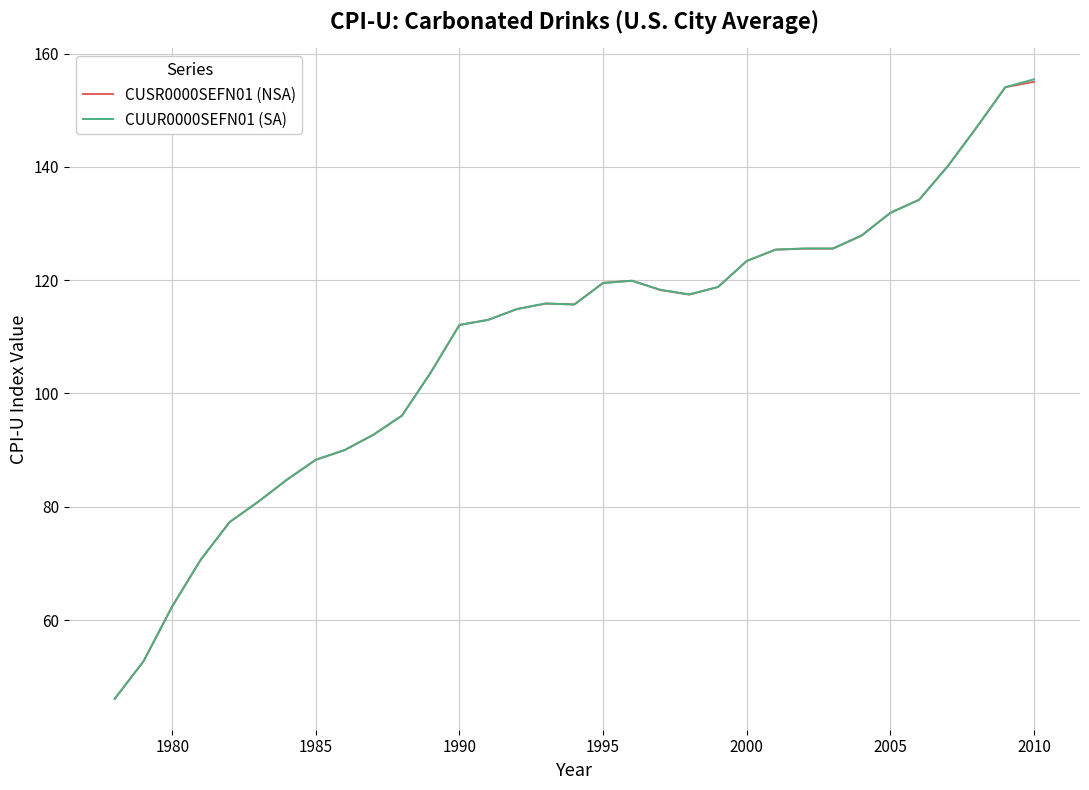

Which series has the widest spread of values?

CUUR0000SEFN01 (SA)